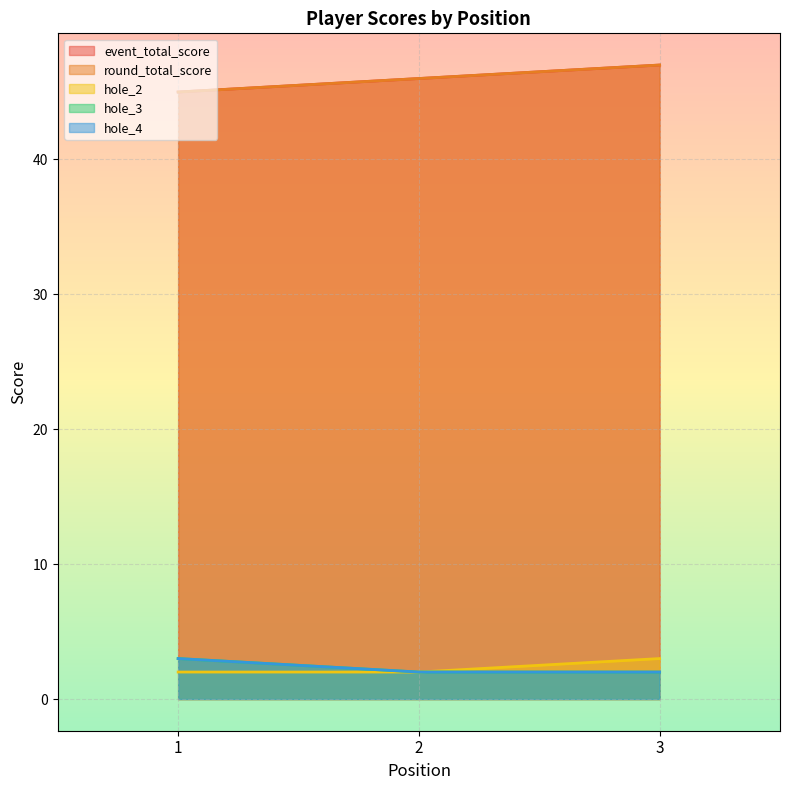

What is the value of the event_total_score point at the 1st from the left?

45